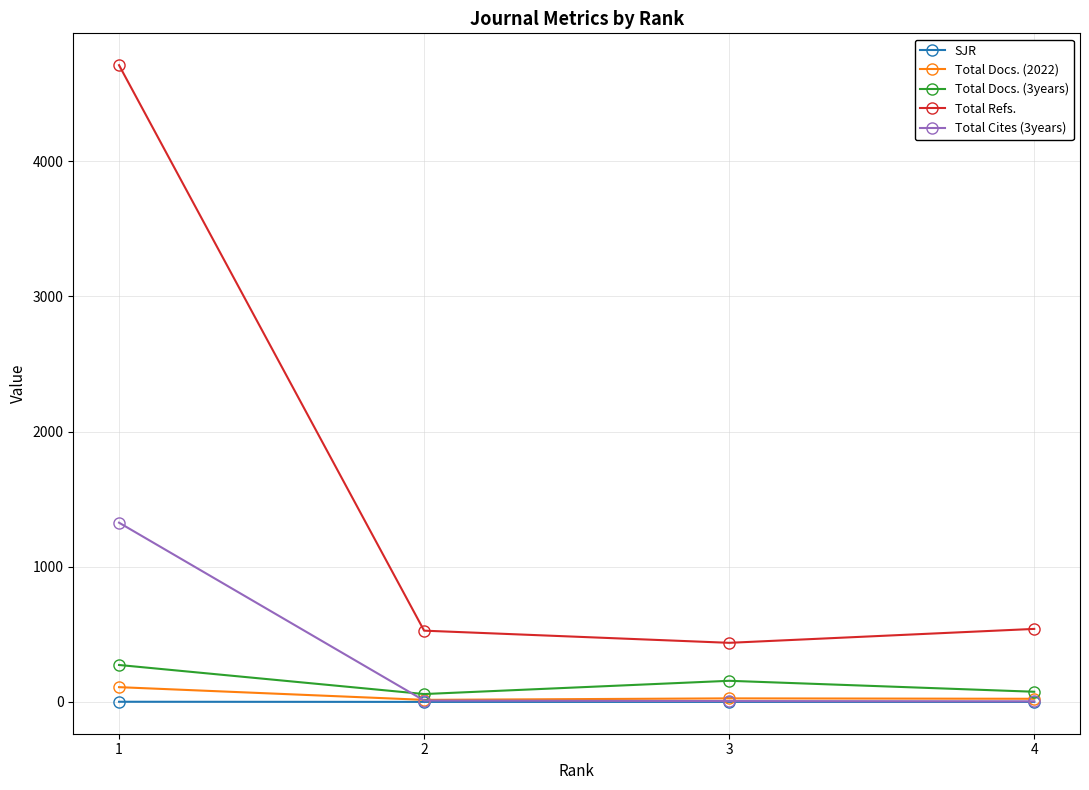

True or false: Total Docs. (2022) and Total Refs. intersect in this chart.

False